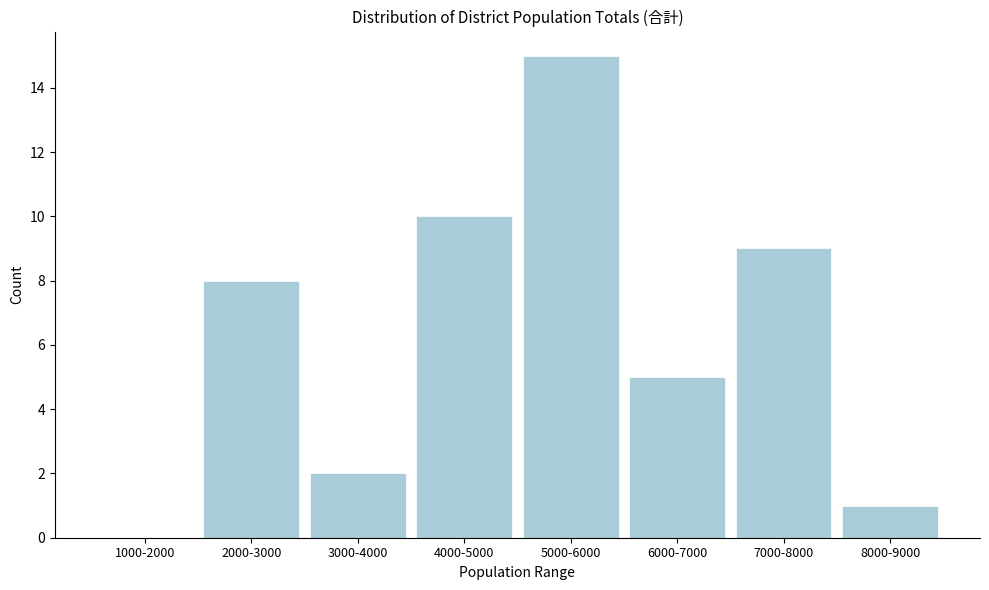

Reading right to left, transcribe all the data shown in this chart.

8000-9000=1	7000-8000=9	6000-7000=5	5000-6000=15	4000-5000=10	3000-4000=2	2000-3000=8	1000-2000=0